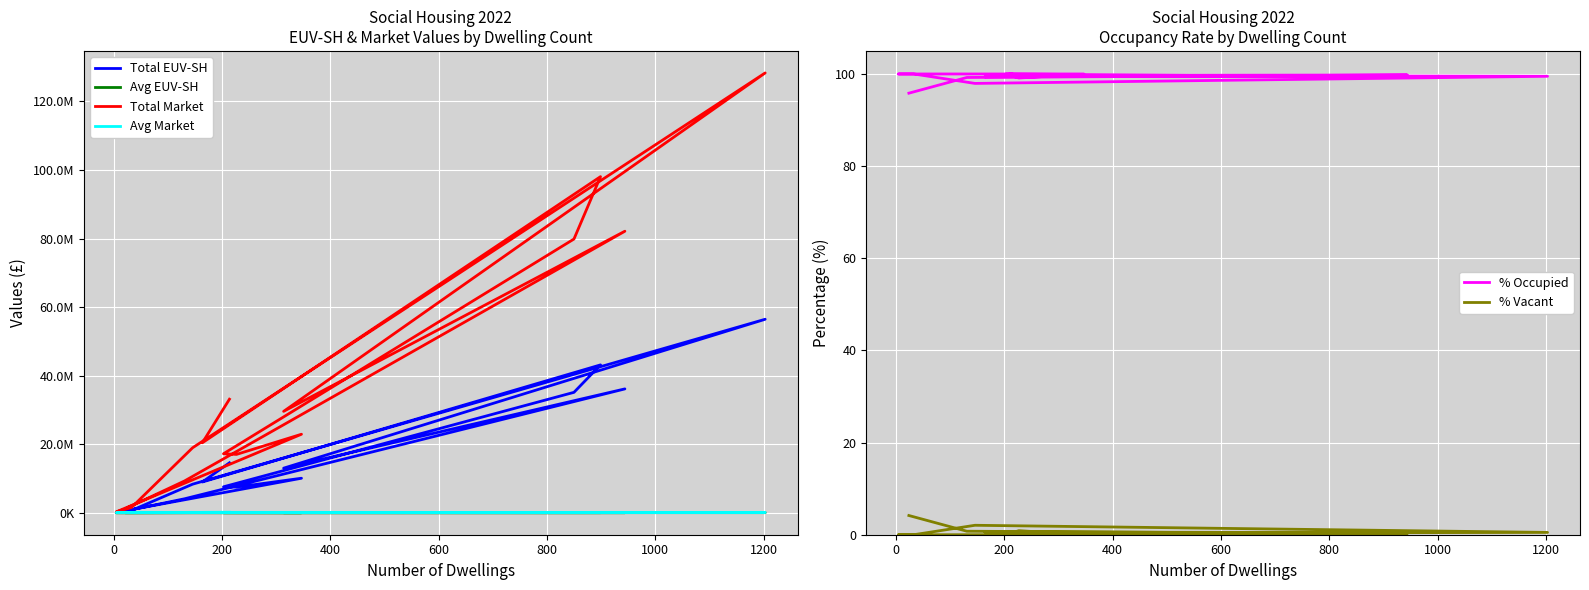

The Avg EUV-SH series shows 42152.3 at 0. True or false?

False